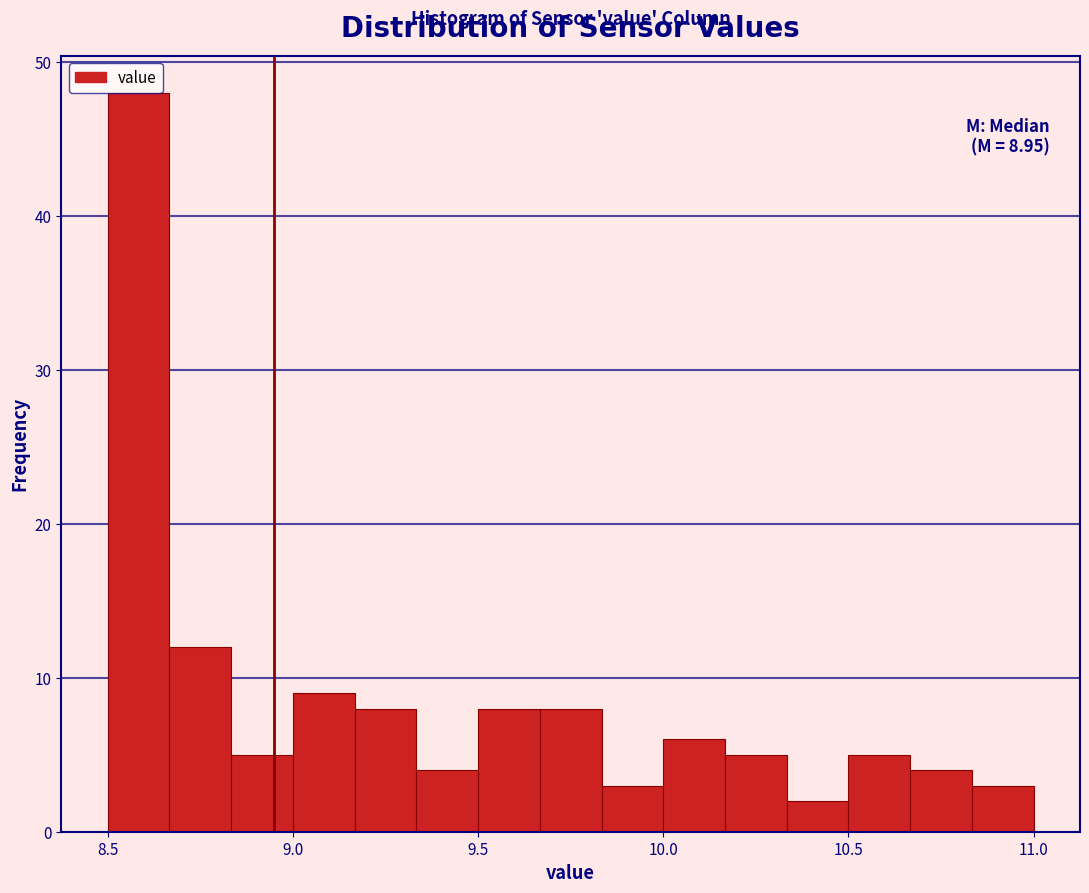

Around what value on the x-axis is the tallest bar? Give the approximate position of its centre, as read against the axis.

8.60